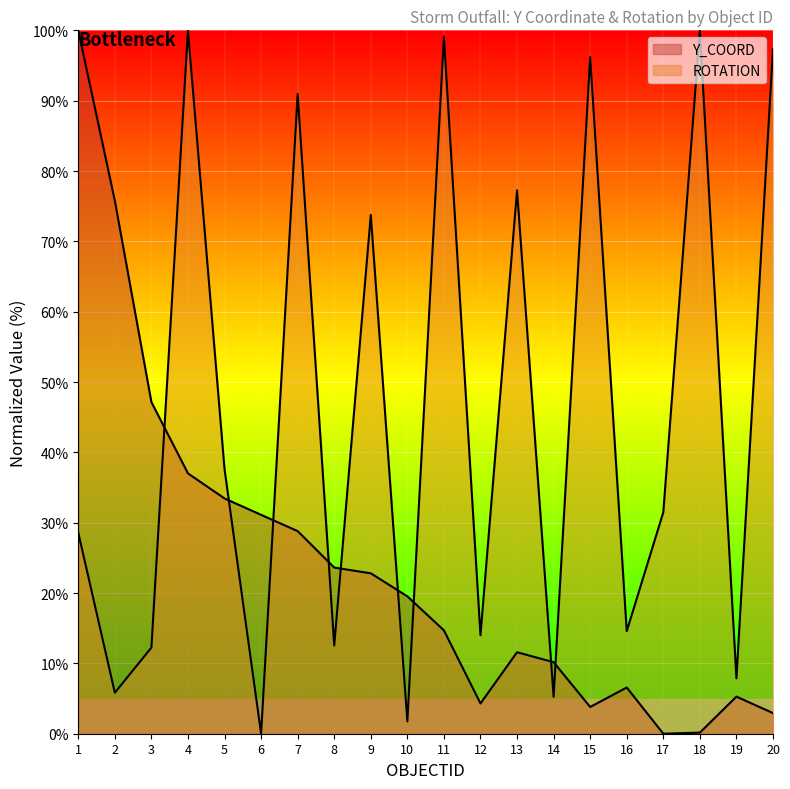

Which category has the highest value in the ROTATION series?

4